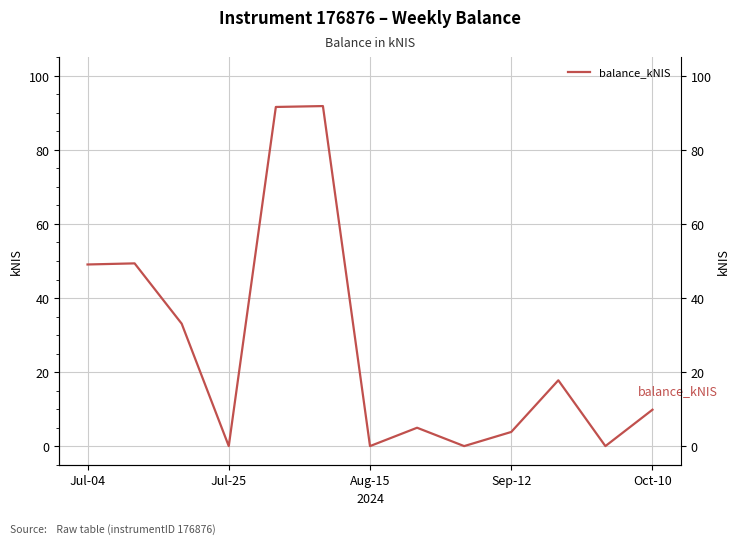

Count the number of data series in this chart.

1